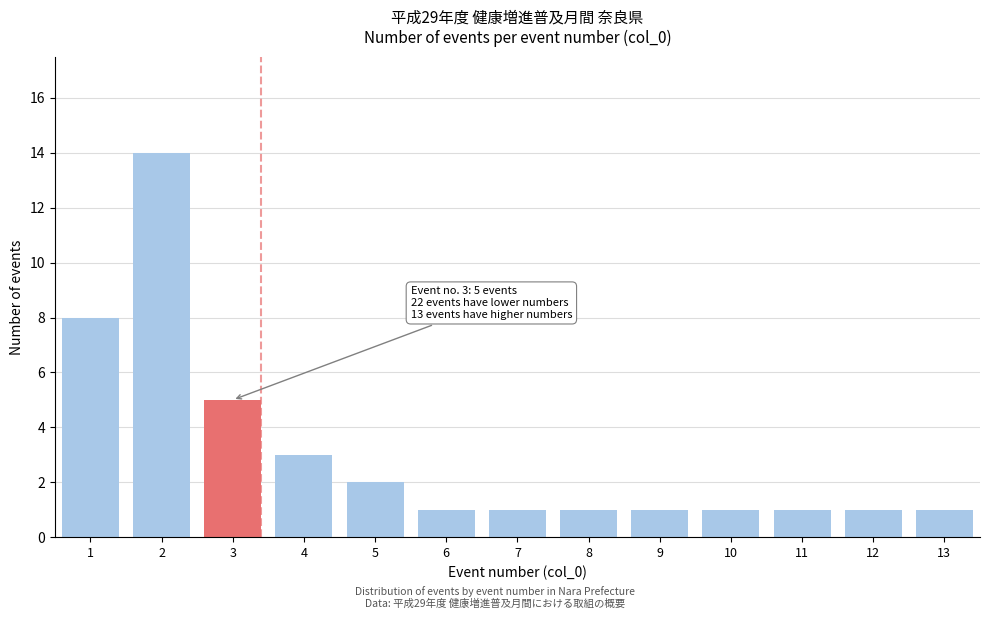

Reading right to left, transcribe all the data shown in this chart.

13=1	12=1	11=1	10=1	9=1	8=1	7=1	6=1	5=2	4=3	3=5	2=14	1=8